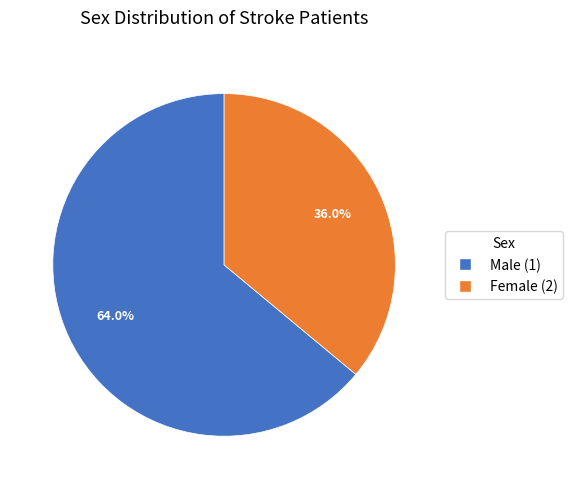

Does Male (1) represent more than half of the total?

Yes